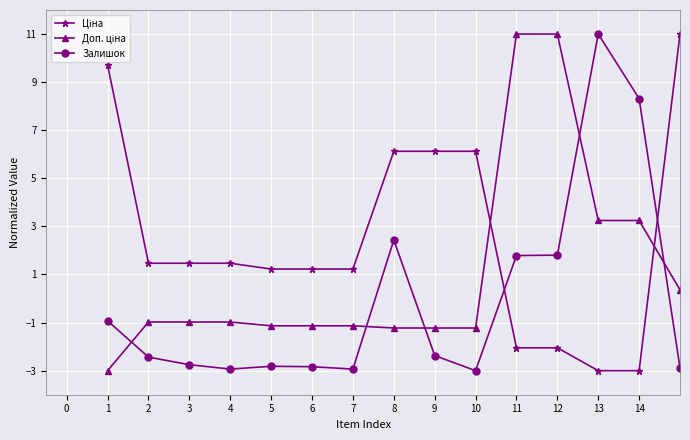

What is the difference between the maximum and minimum values in the Залишок series?

14.0